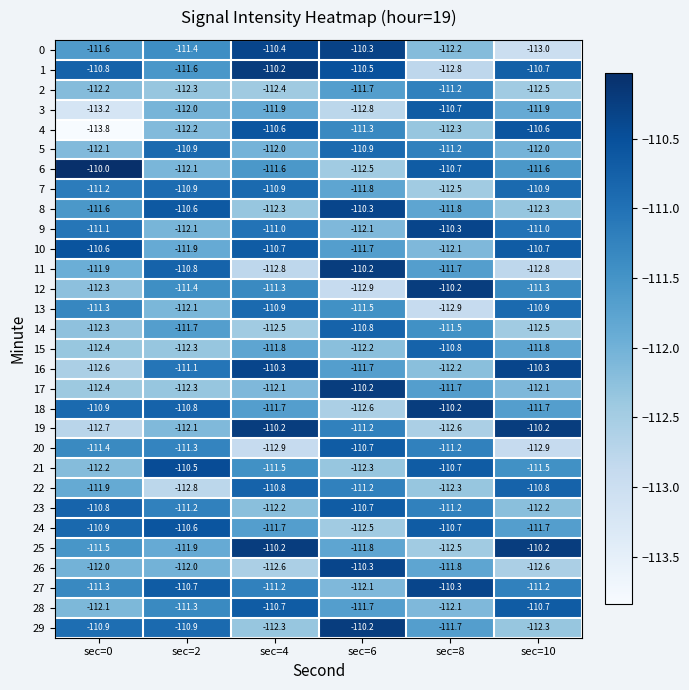

What is the sum of all 4 values?

-670.8